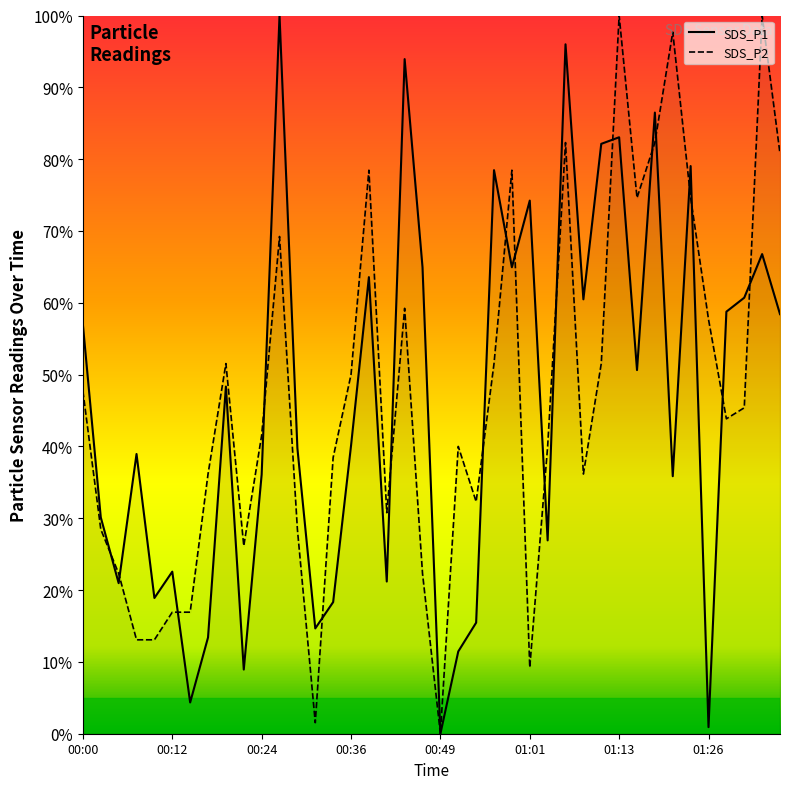

What are all the series names shown in the legend?

SDS_P1, SDS_P2